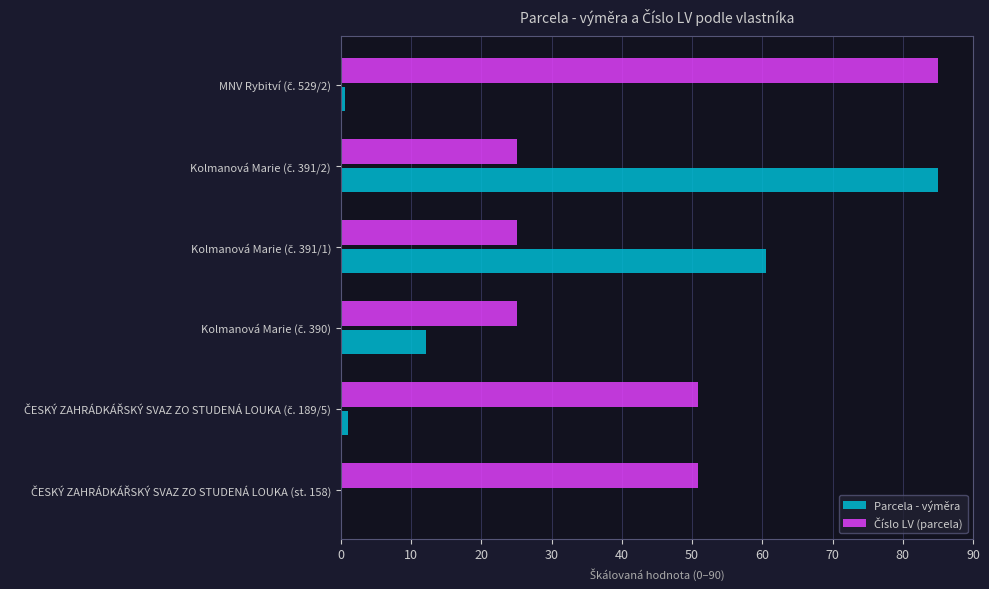

What is the maximum value shown in the chart?

85.0